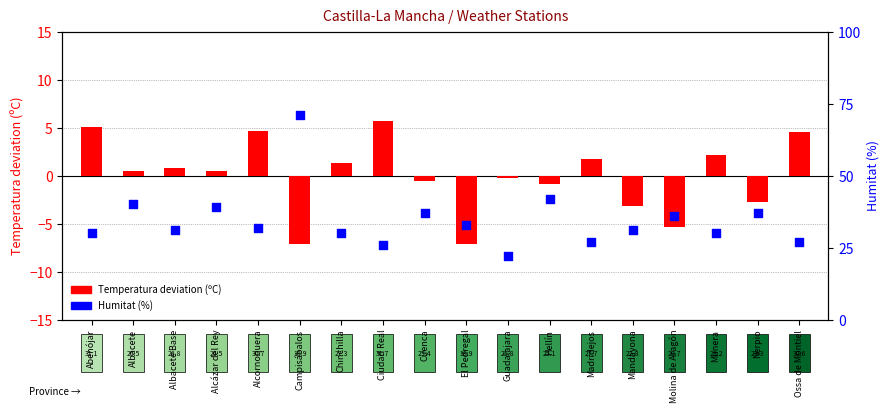

Which series has the largest total across all categories?

Humitat (%)